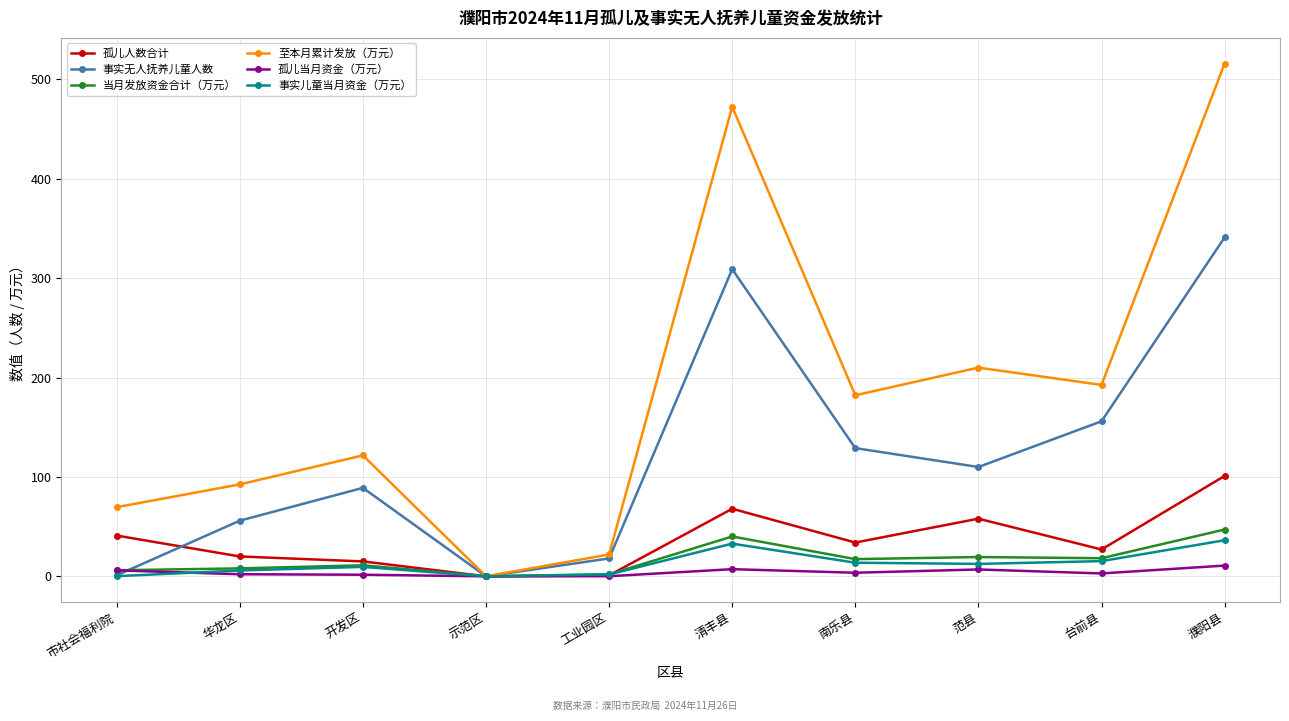

True or false: 孤儿人数合计 has more than 0 points higher than both neighbors.

True